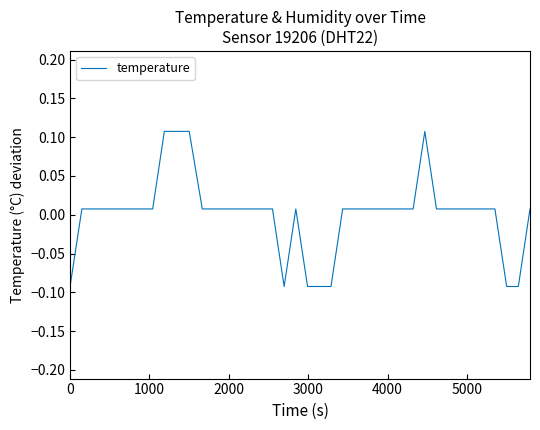

How many points are higher than both their immediate neighbors (excluding endpoints)?

2